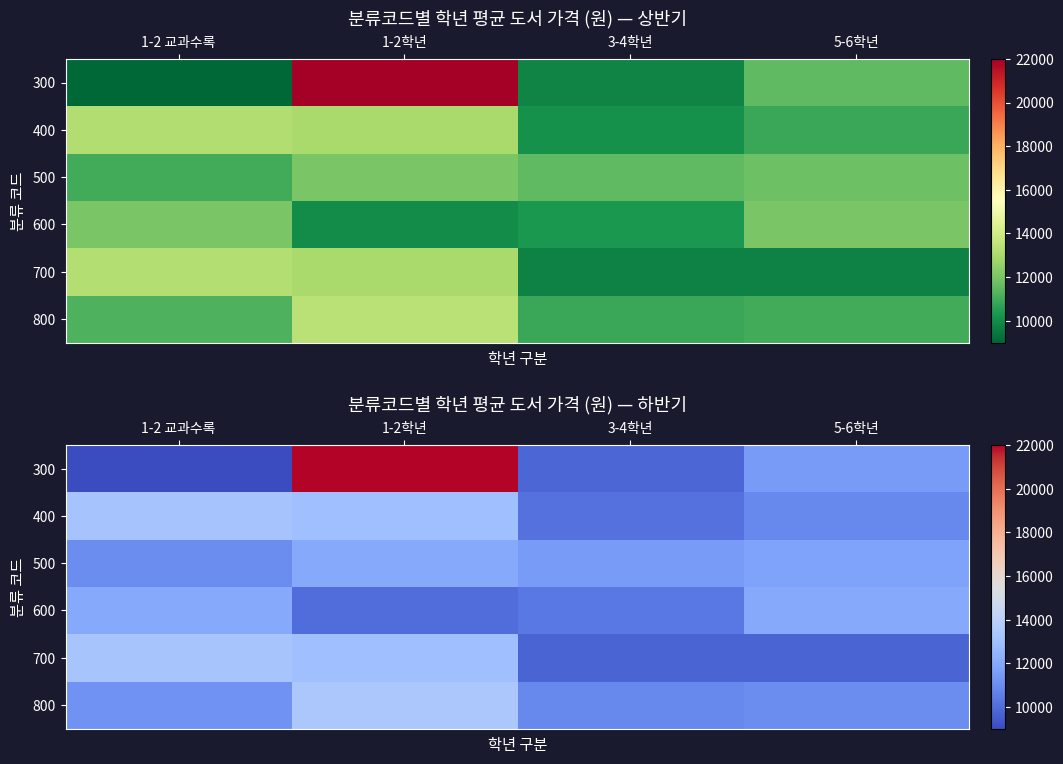

True or false: 400 has a value of 13000.0 at 1-2학년.

True